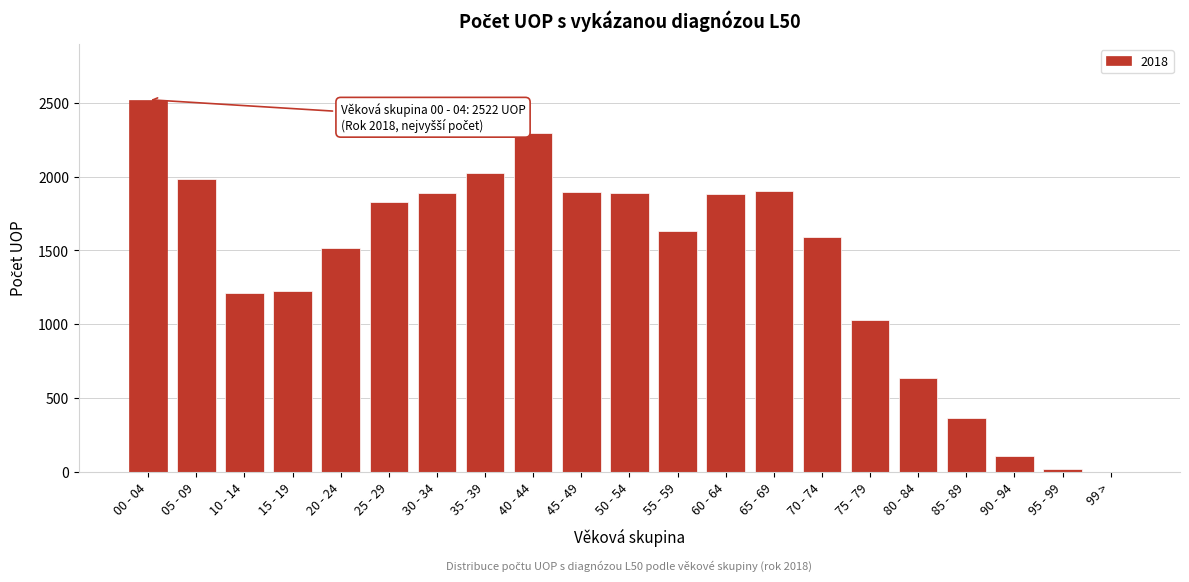

Is it true that the value at 70 - 74 is 1594?

True